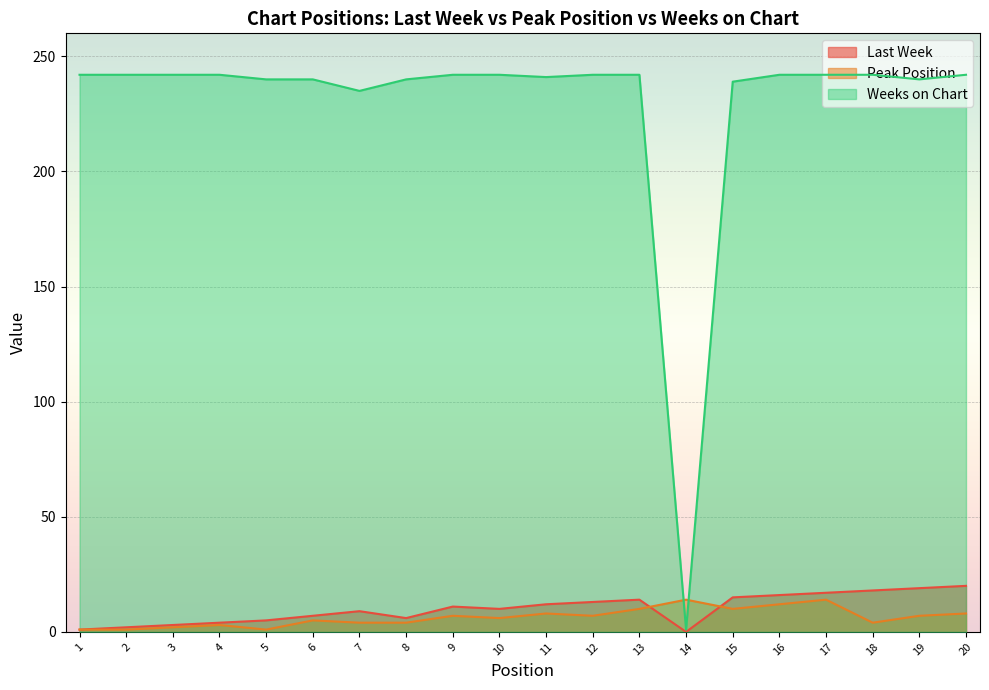

What is the difference between the second highest and minimum values in the Peak Position series?

13